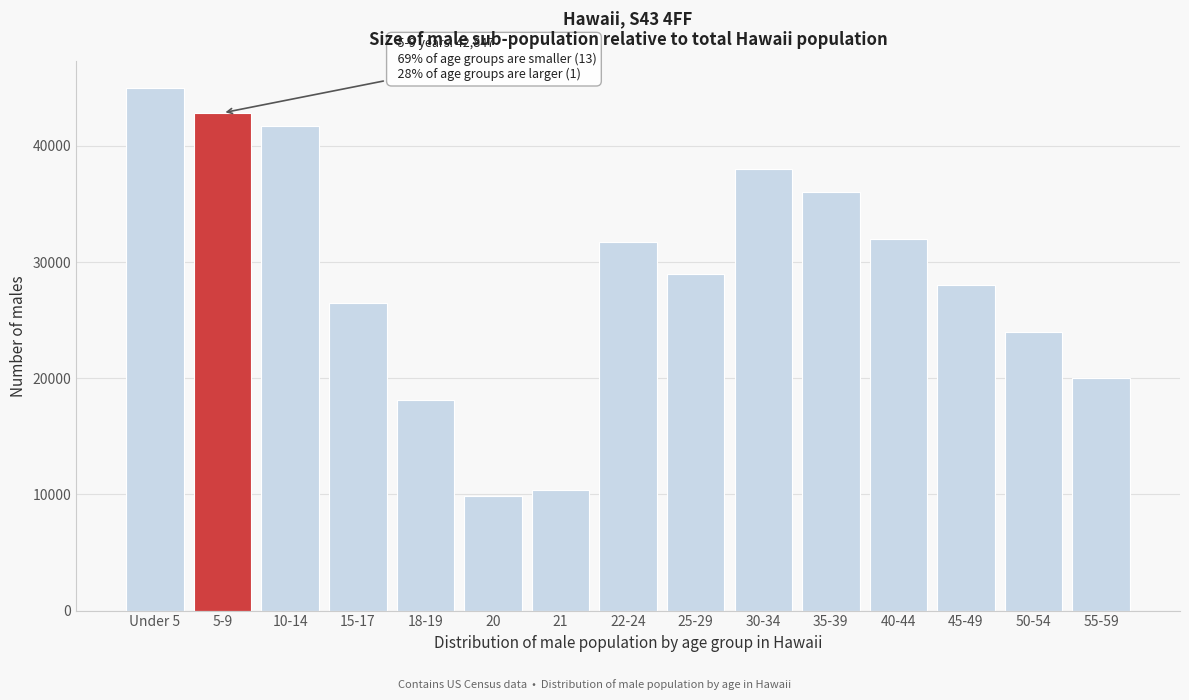

Reading left to right, extract all data points from this chart.

Under 5=45019	5-9=42847	10-14=41699	15-17=26447	18-19=18143	20=9872	21=10408	22-24=31701	25-29=29000	30-34=38000	35-39=36000	40-44=32000	45-49=28000	50-54=24000	55-59=20000